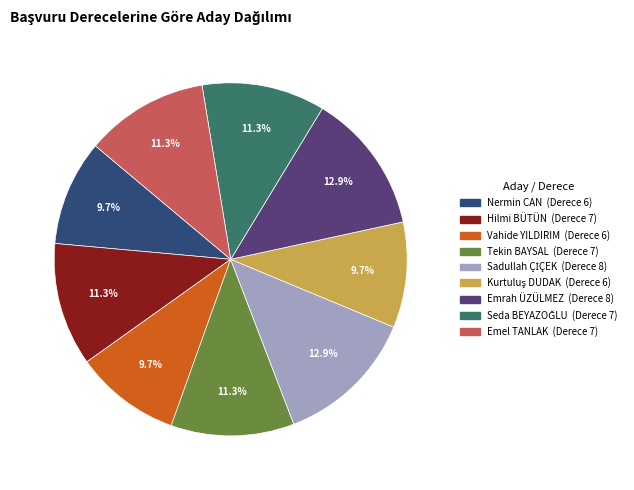

What portion of the pie excludes Emrah ÜZÜLMEZ?

87.1%